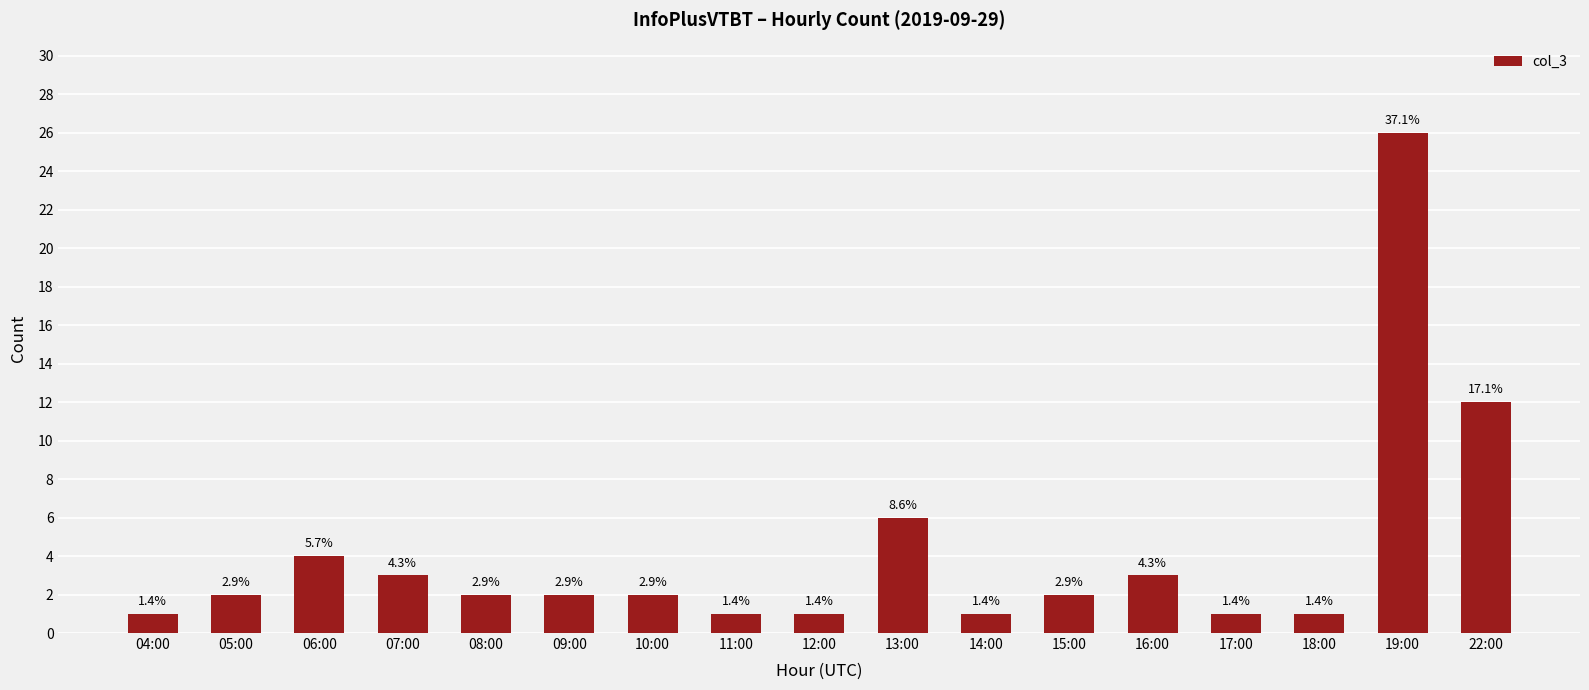

How many bars are there in total?

17